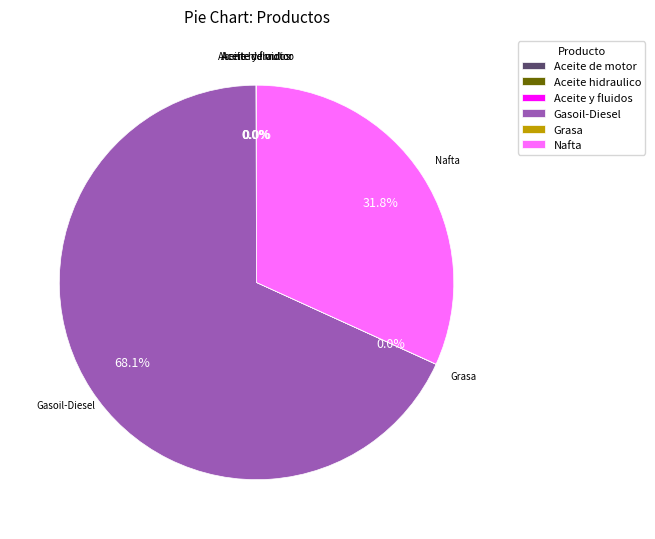

What is the ratio of the value at Gasoil-Diesel to the value at Nafta?

2.1